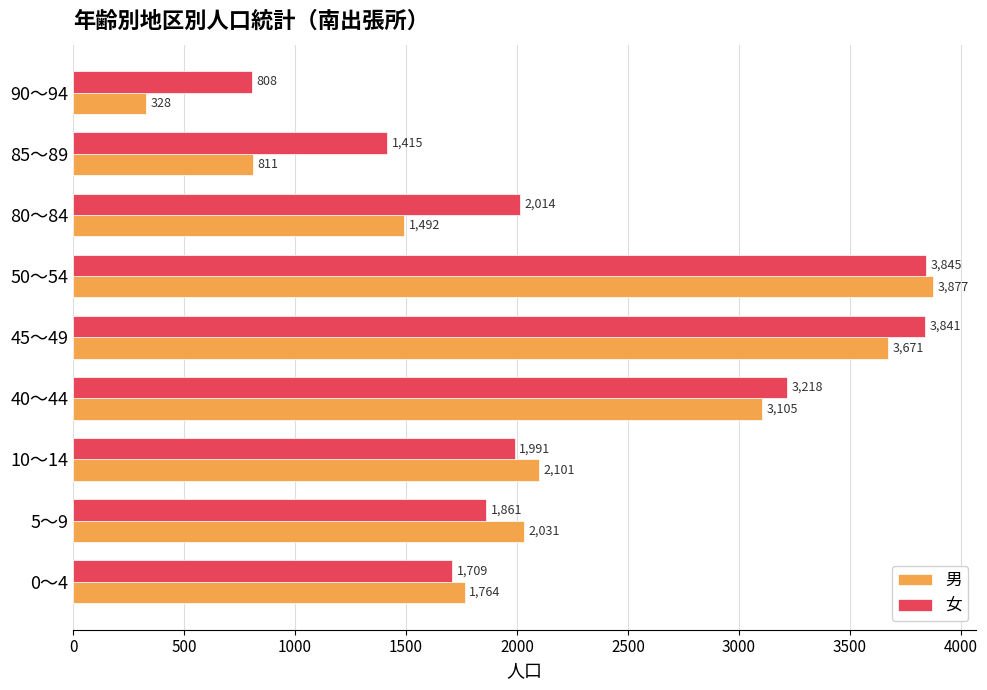

What is the spread (max minus min) of values at 80～84?

522